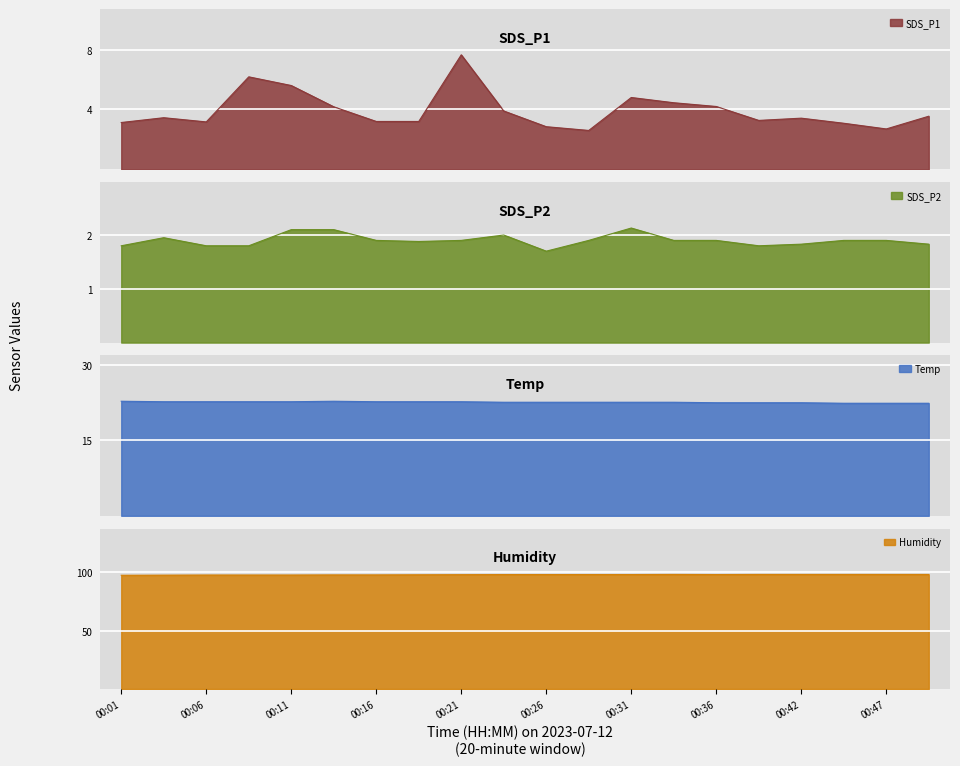

In SDS_P1, how many points are higher than both neighbors (excluding endpoints)?

5